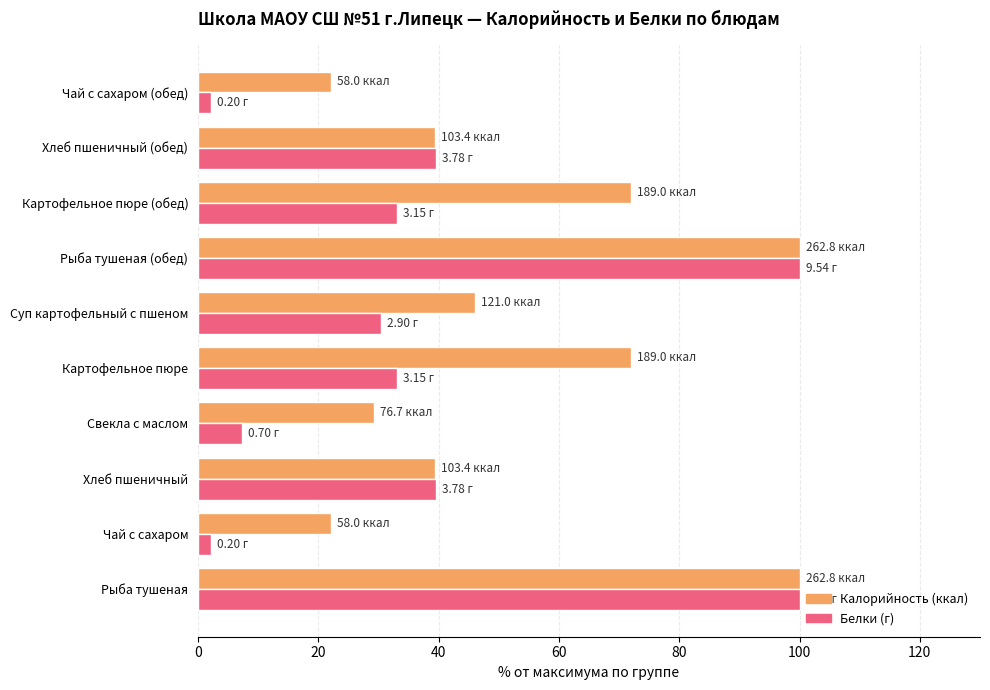

What is the spread (max minus min) of values at Картофельное пюре?

38.9